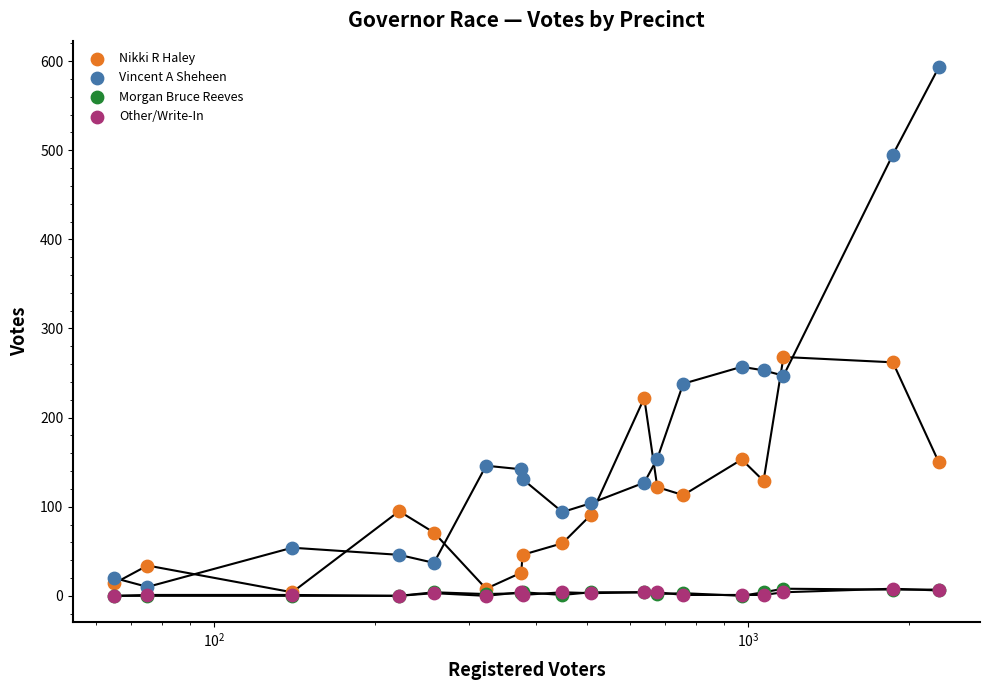

Which series has the largest total across all categories?

Vincent A Sheheen